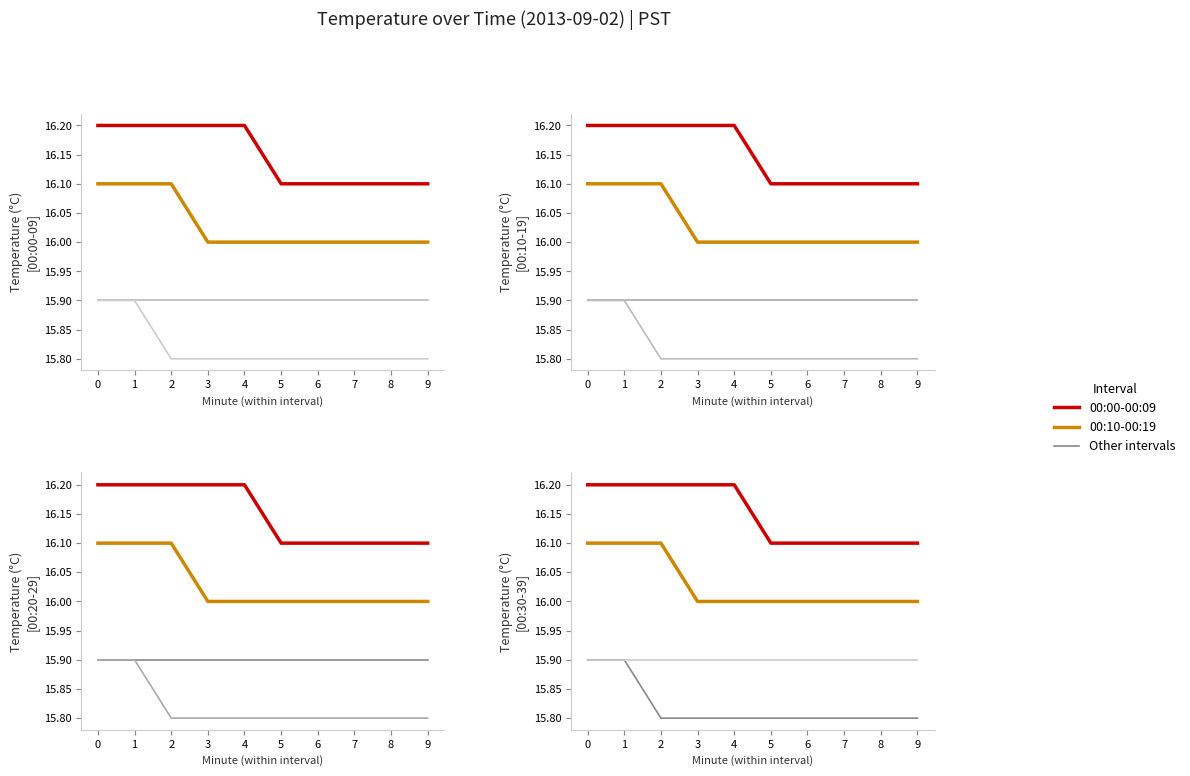

At which label is 00:10-00:19 closest to 16?

3